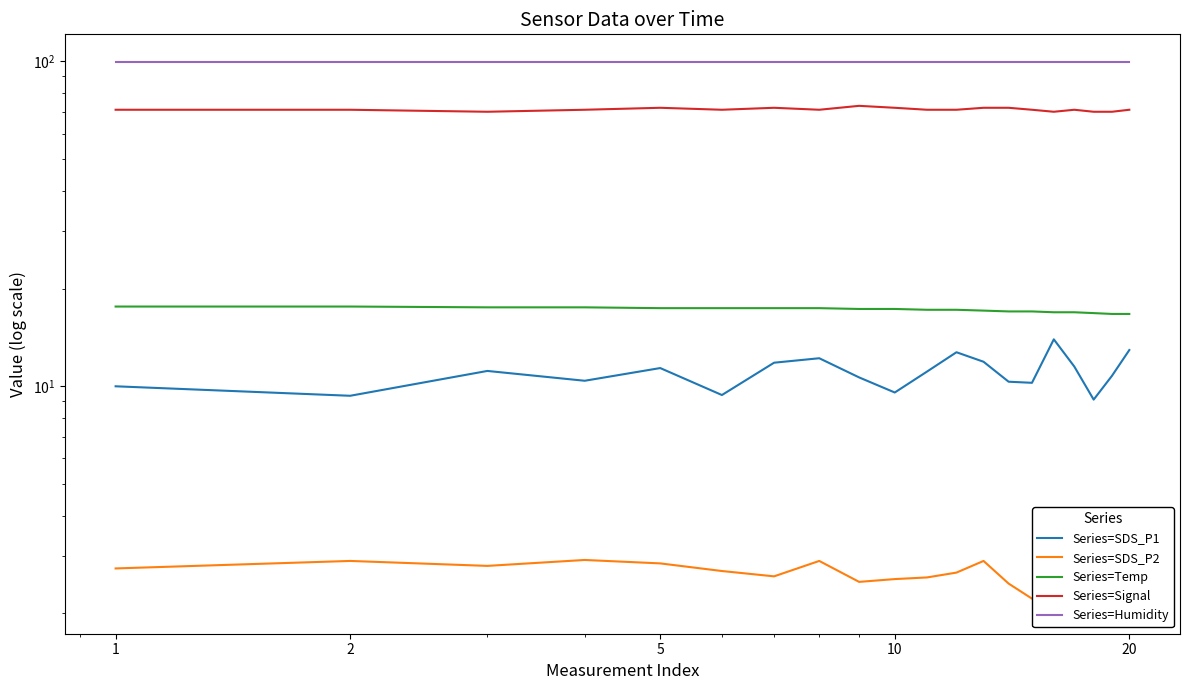

What is the spread (max minus min) of values at 2?

97.0